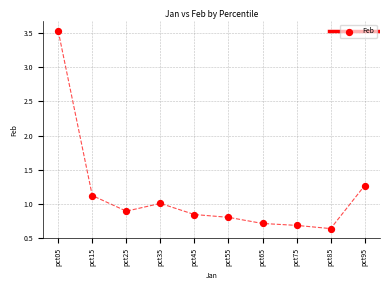

What is the range of Y values (max minus min)?

2.9